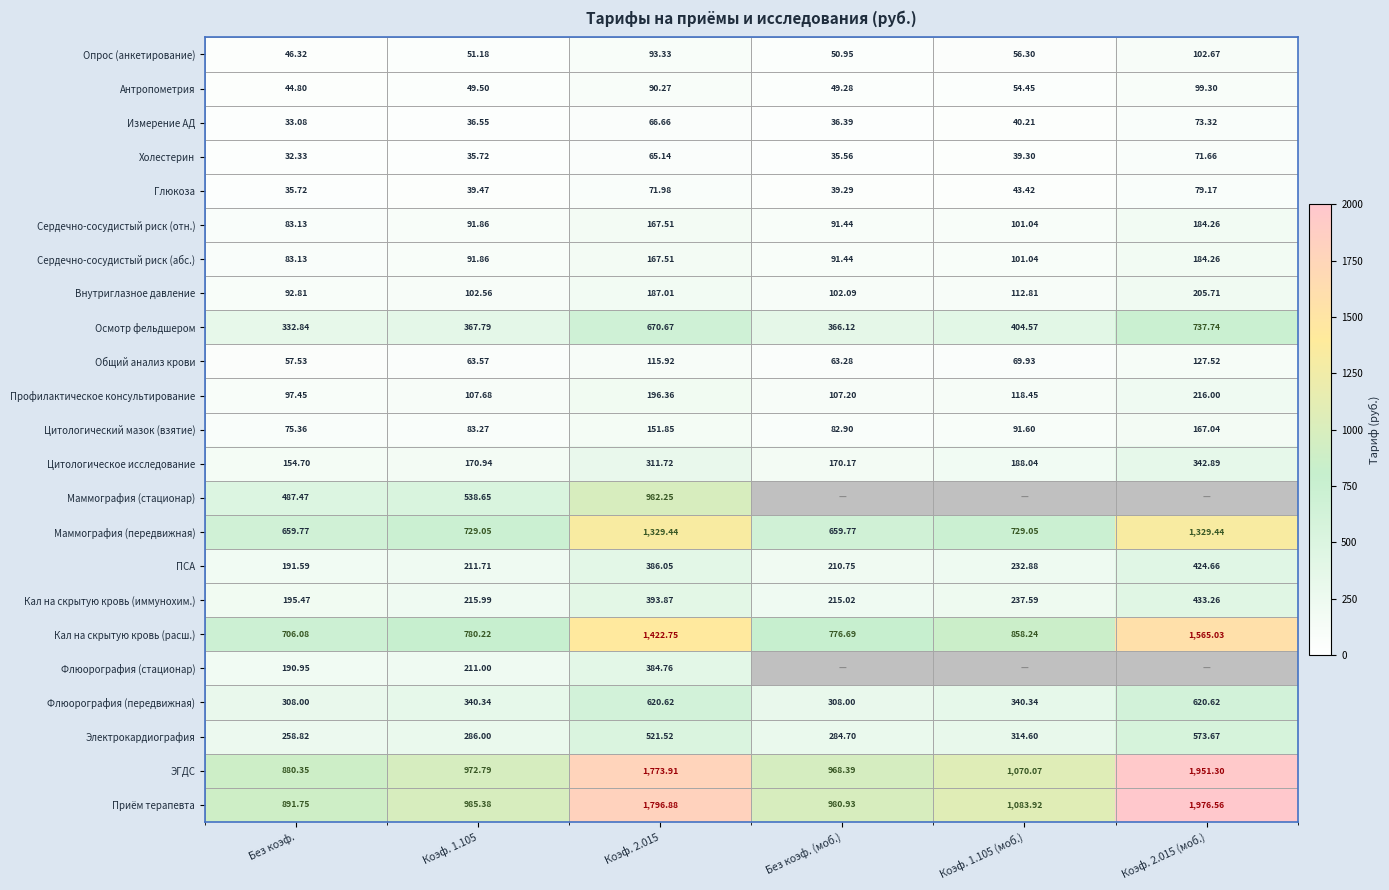

At which category is the sum across all series the highest?

Коэф. 2.015